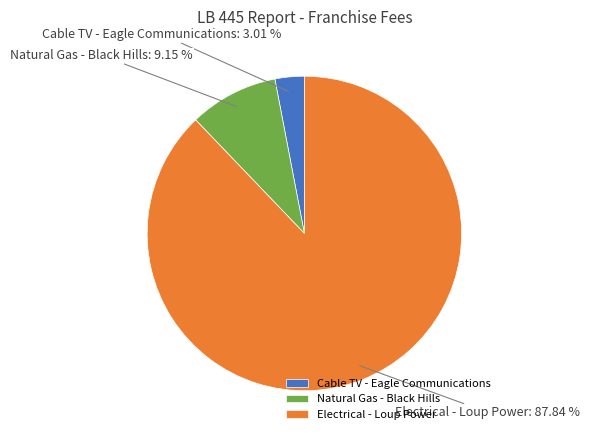

Is Cable TV - Eagle Communications the majority of the pie?

No